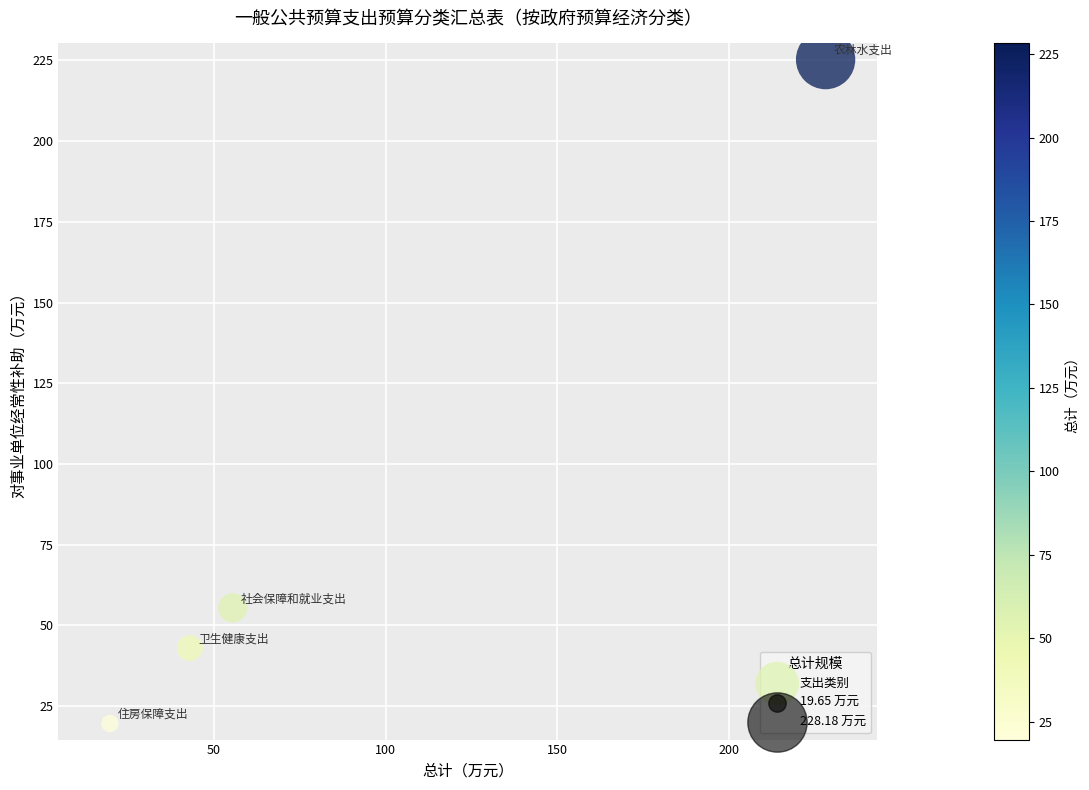

What Y value in the scatter plot is closest to 122?

55.4